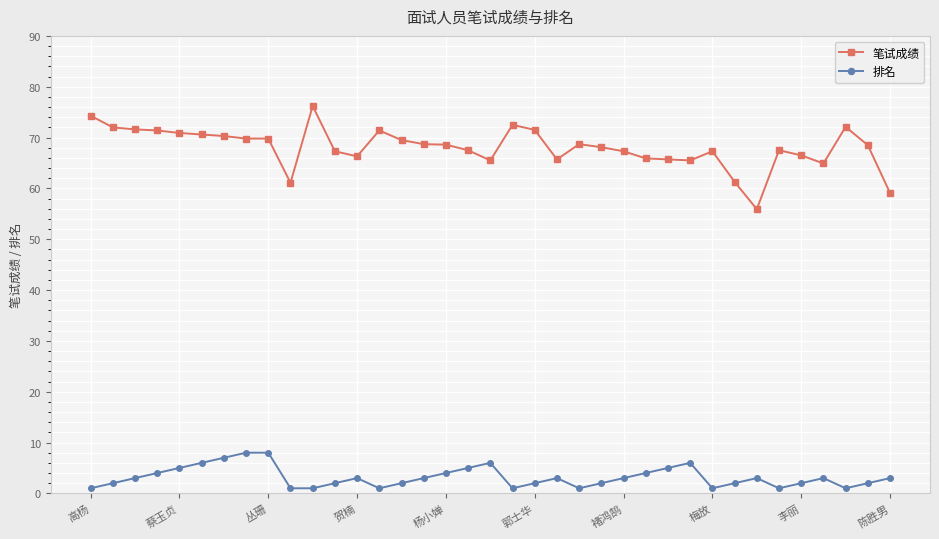

How many categories are shown in the chart?

37